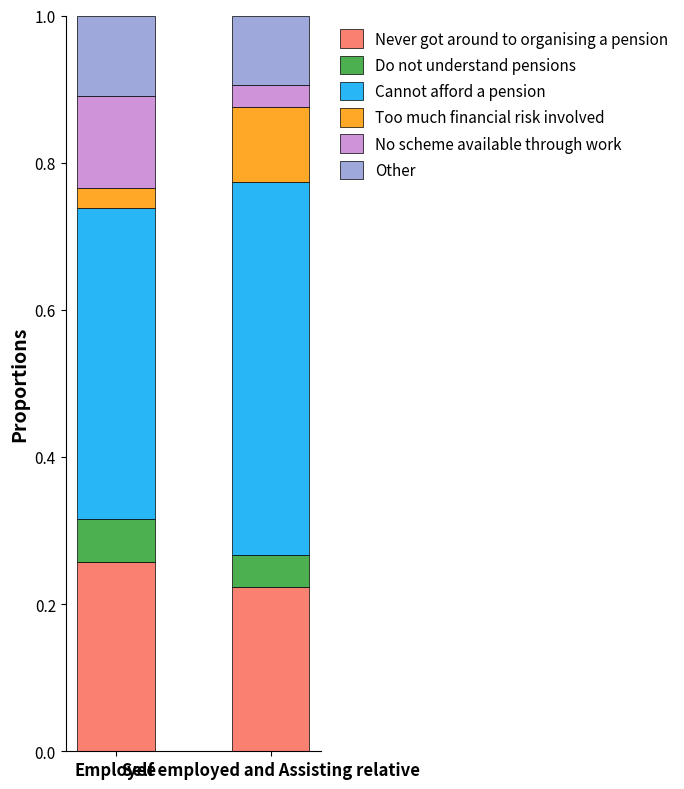

Which series has the widest spread of values?

No scheme available through work